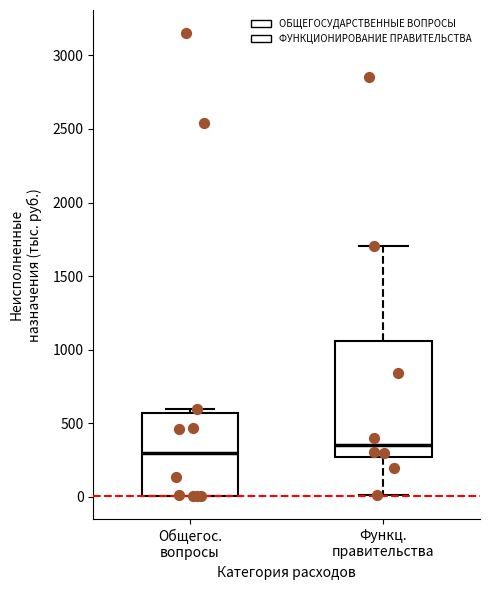

Where does the median line of the box for Функц. правительства sit on the y-axis? The values are not printed on the chart, so give them approximately, as read against the axis.

350